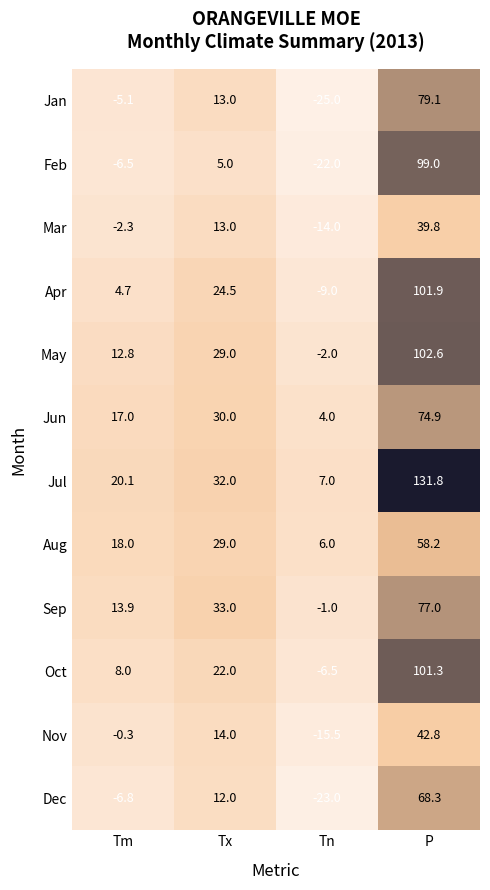

True or false: Dec has a value of -30.7 at Tn.

False